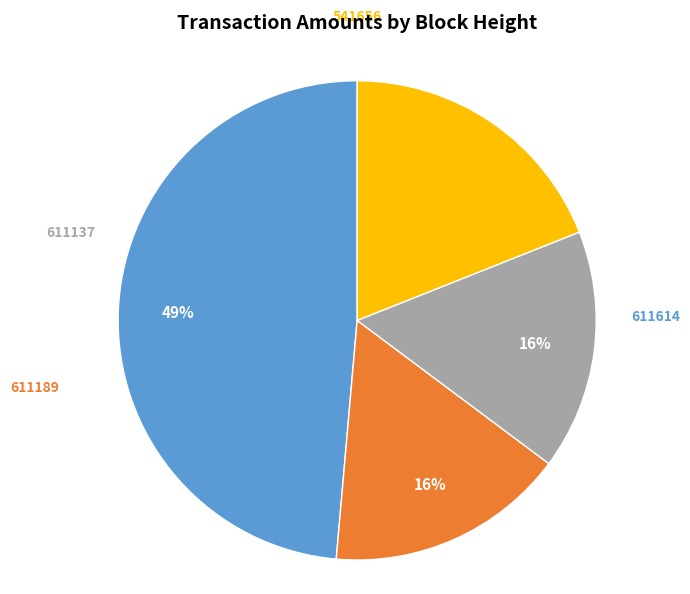

Count the number of slices in the pie.

4